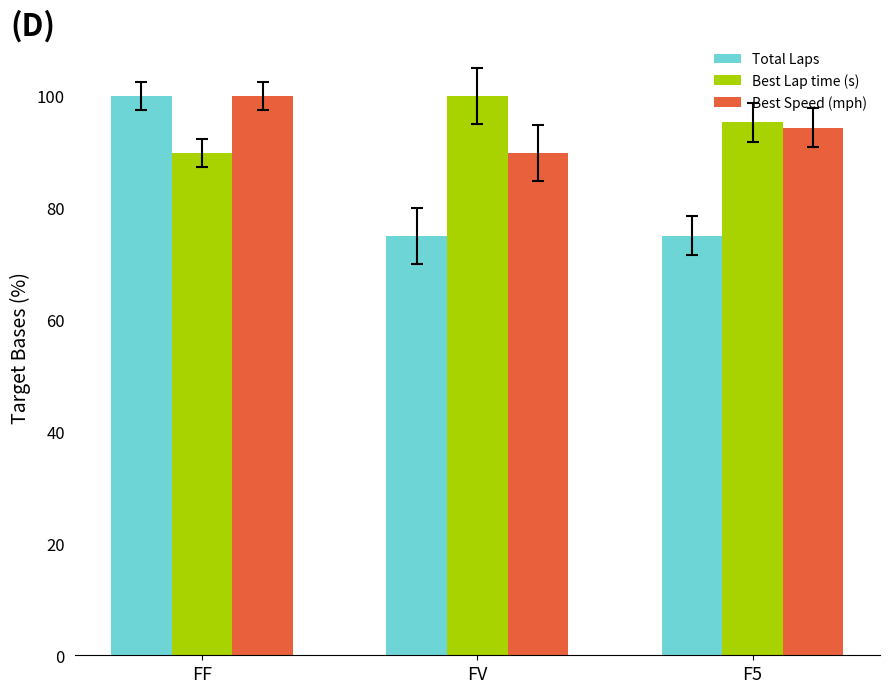

Are the bars grouped side by side (vs. stacked)?

Yes